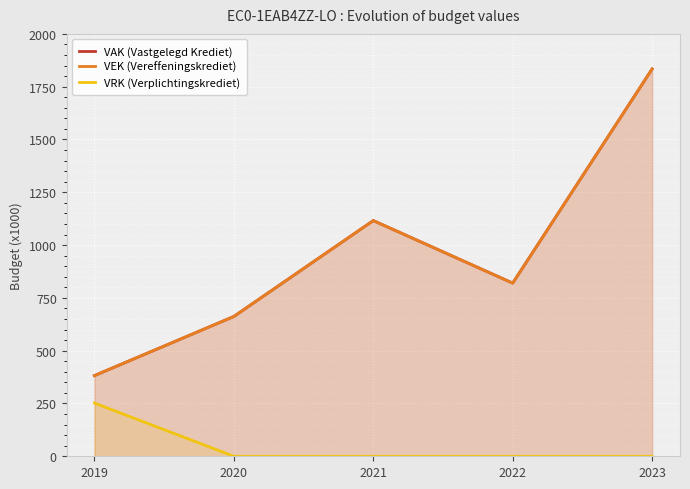

How many lines are shown in the chart?

3